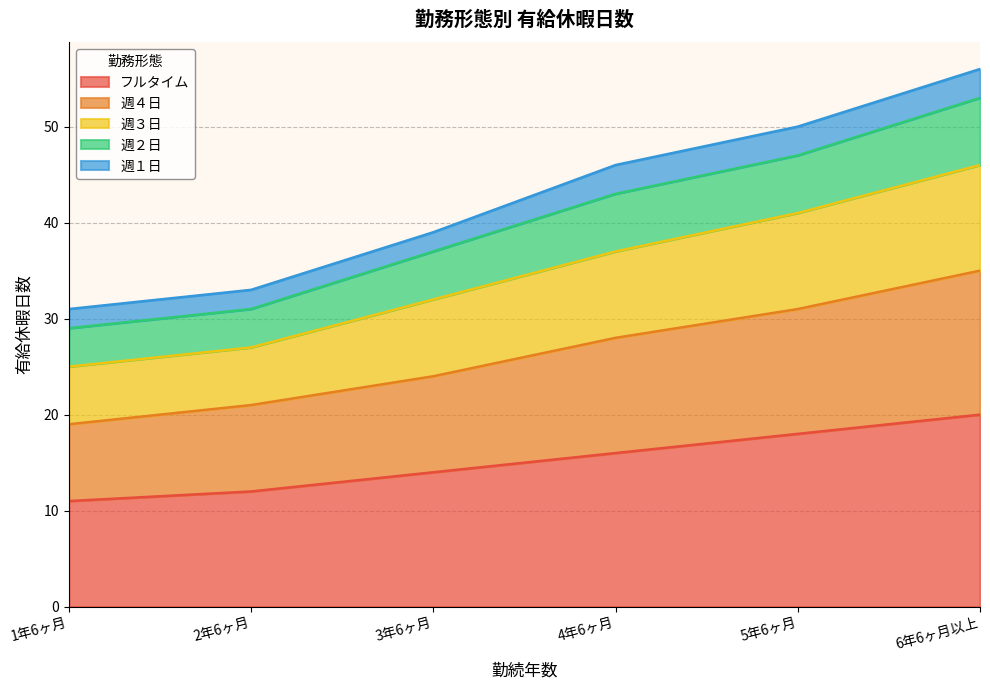

At which category is the sum across all series the highest?

6年6ヶ月以上